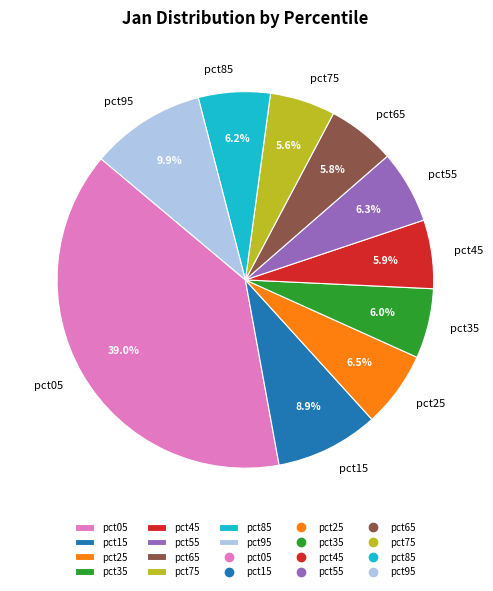

How much of the chart is everything except pct75?

94.4%